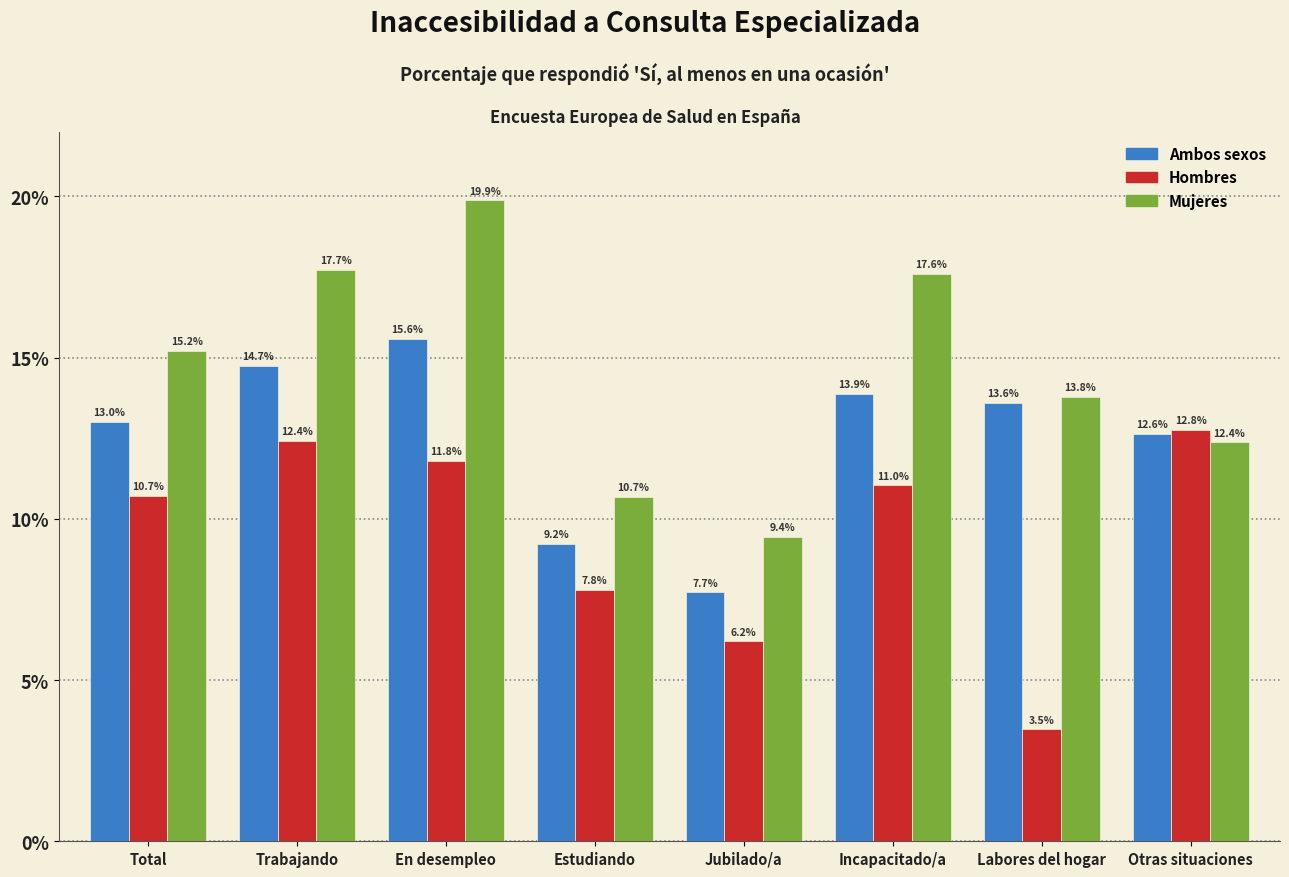

Reading left to right, what are all the values shown in this chart?

Ambos sexos: 13.0	14.7	15.6	9.2	7.7	13.9	13.6	12.6
Hombres: 10.7	12.4	11.8	7.8	6.2	11.0	3.5	12.8
Mujeres: 15.2	17.7	19.9	10.7	9.4	17.6	13.8	12.4